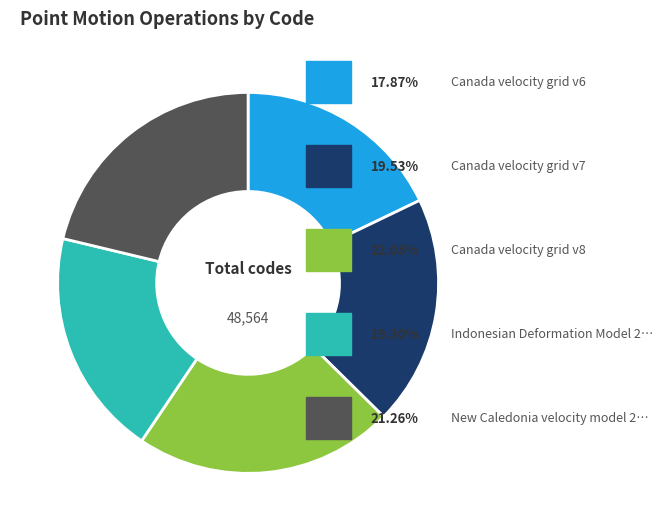

Does any single category account for the majority?

No